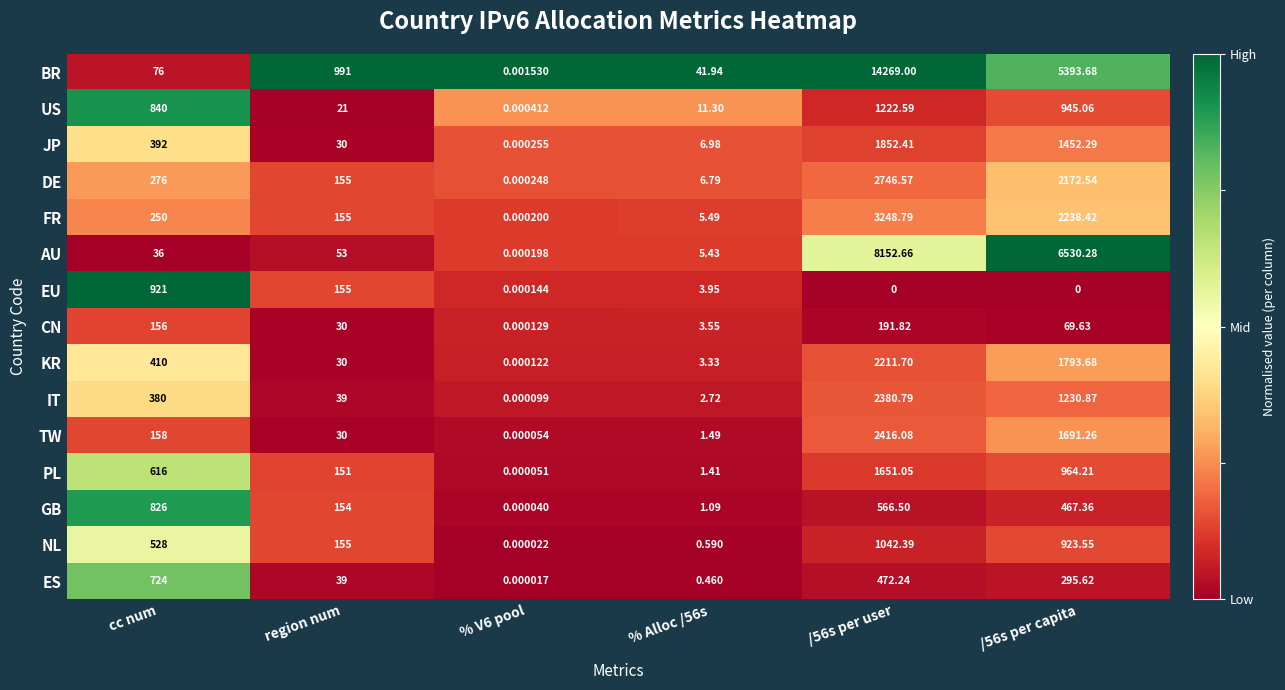

At which category is the sum across all series the highest?

/56s per user